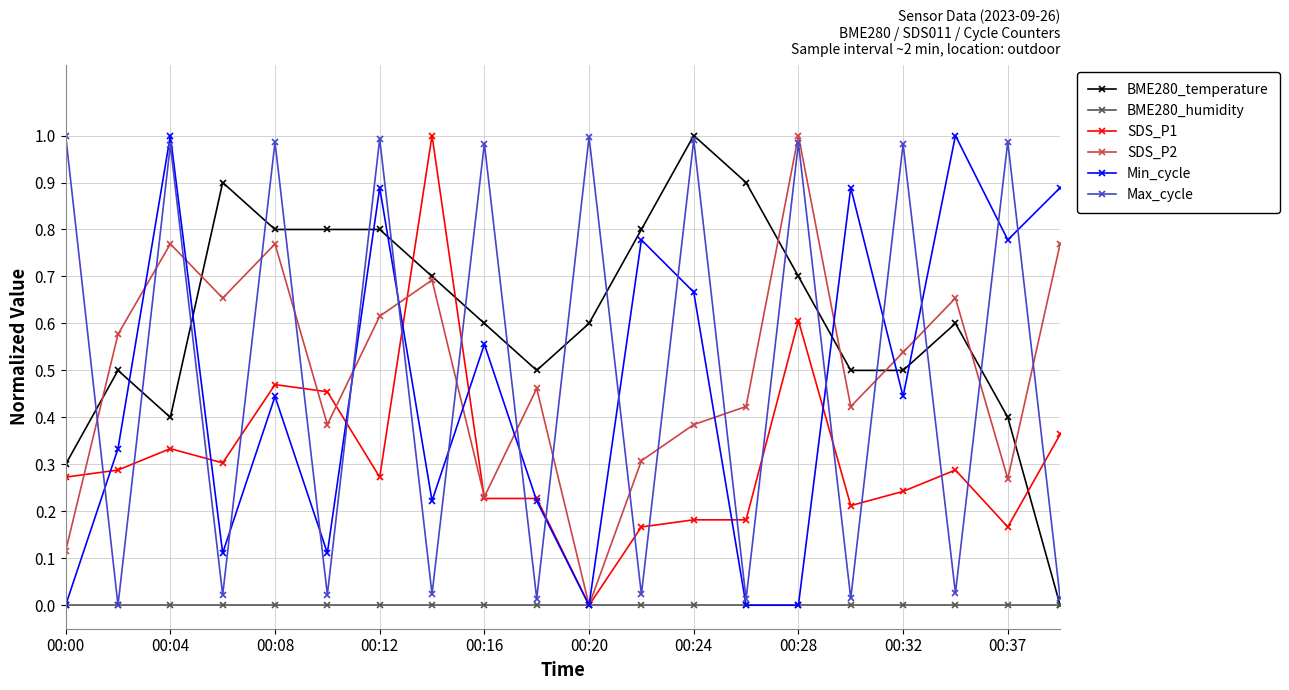

Which series has the largest total across all categories?

BME280_temperature